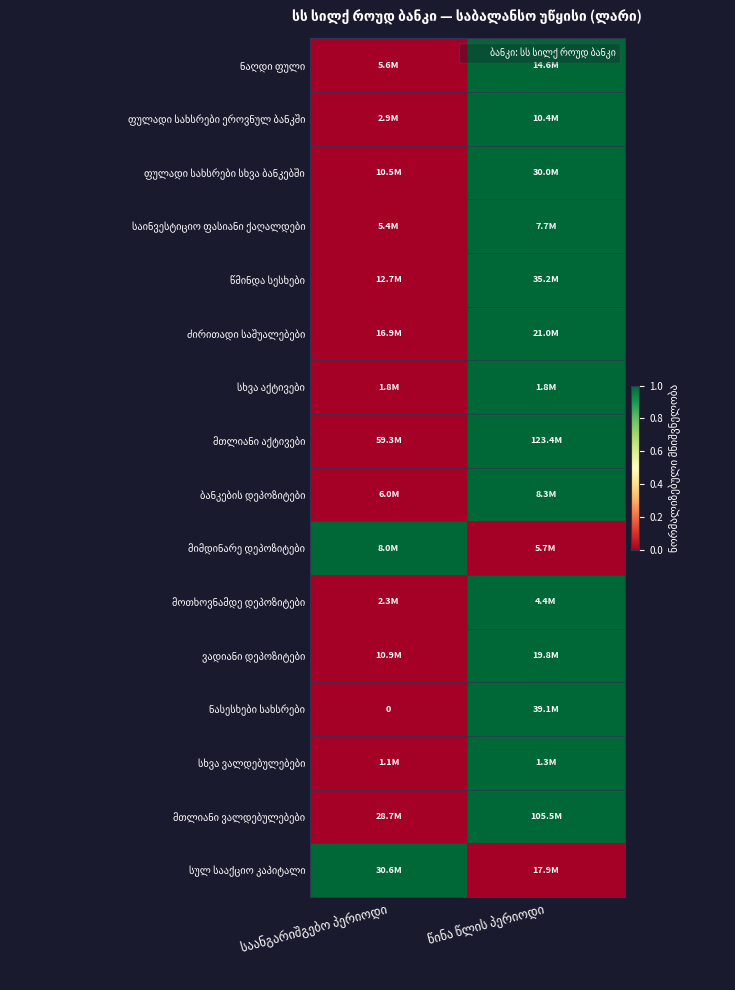

At which category is the sum across all series the highest?

წინა წლის პერიოდი